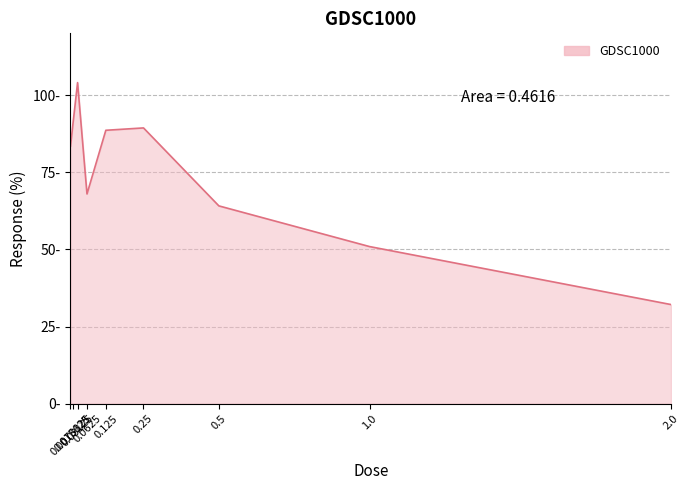

Approximately how many times larger is the value at 2.0 compared to 1.0?

0.6